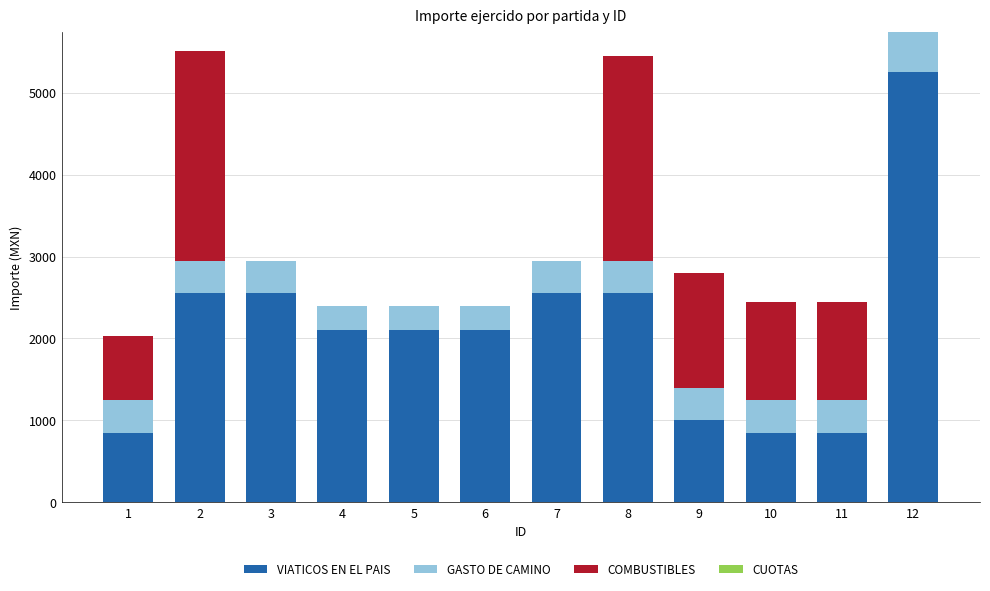

True or false: VIATICOS EN EL PAIS has a value of 1693.1 at 8.

False